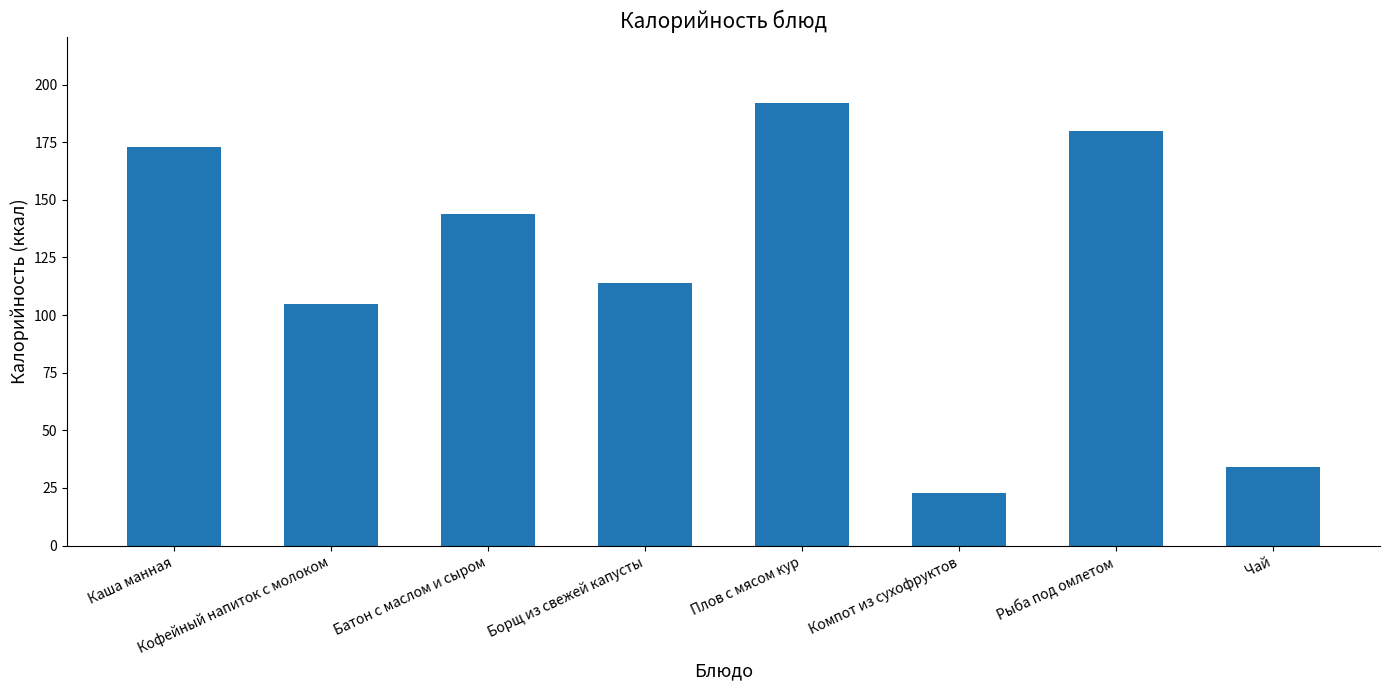

The chart shows a value of 23 at Компот из сухофруктов. True or false?

True